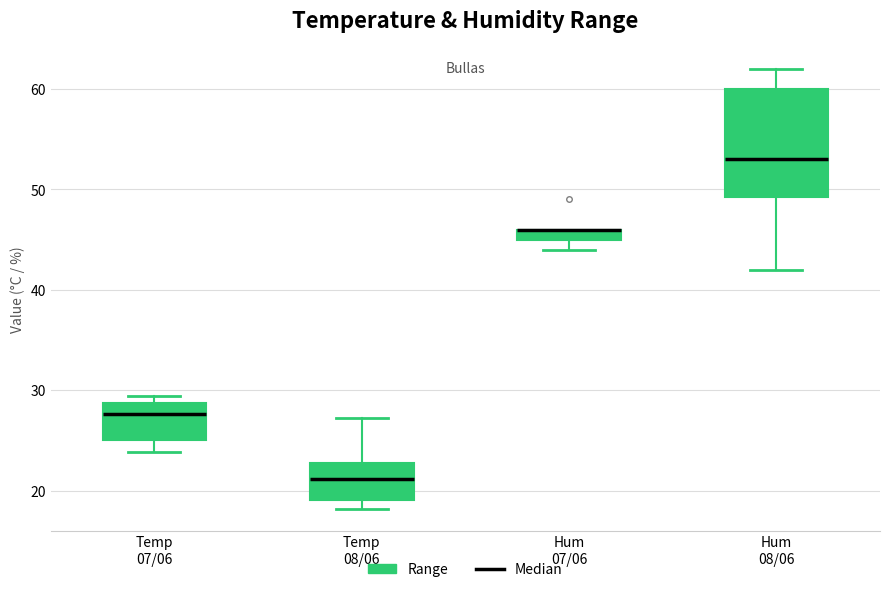

Where is the lower edge of the box for Hum 07/06 on the y-axis? The values are not printed on the chart, so give them approximately, as read against the axis.

45